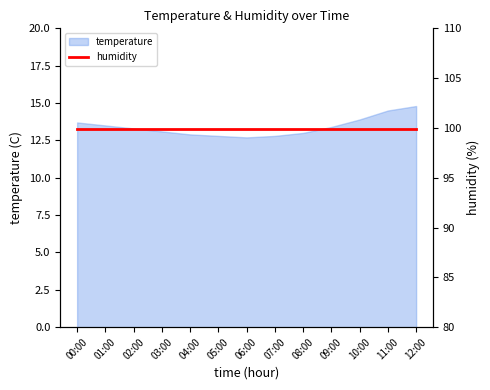

At which category does the data reach its first local valley?

06:00